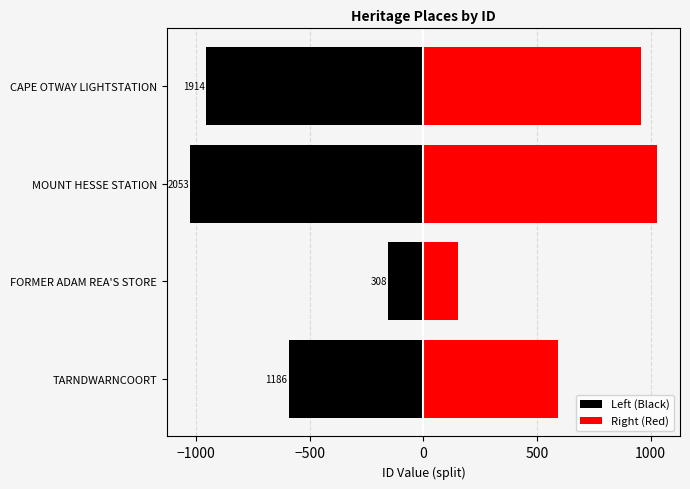

What is the average value of the Right (Red) series?

682.6